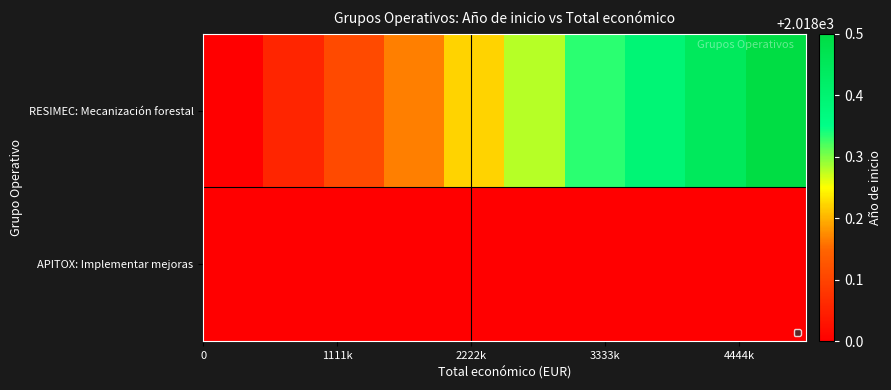

How many categories are shown in the chart?

10